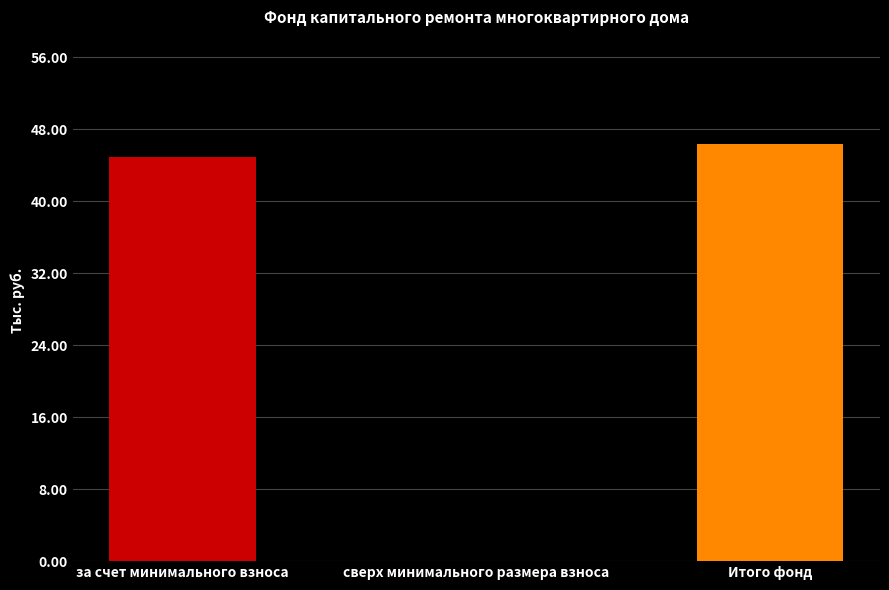

What is the sum of the values at за счет минимального взноса and сверх минимального размера взноса?

44.9